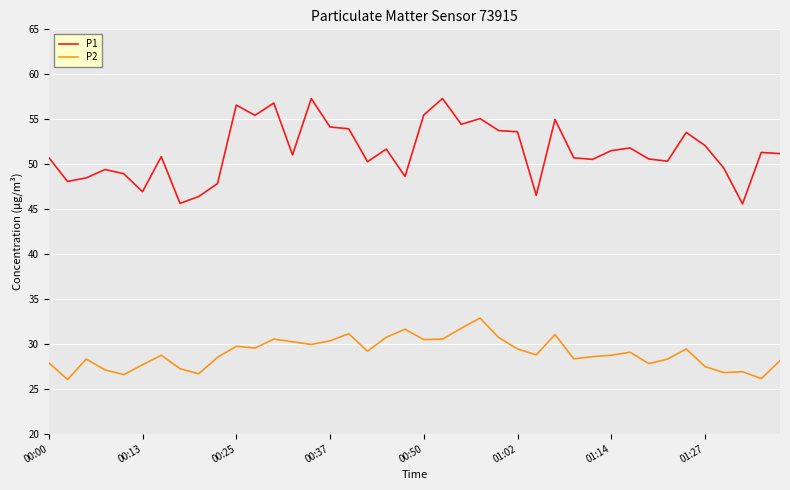

What is the greatest value displayed?

57.3